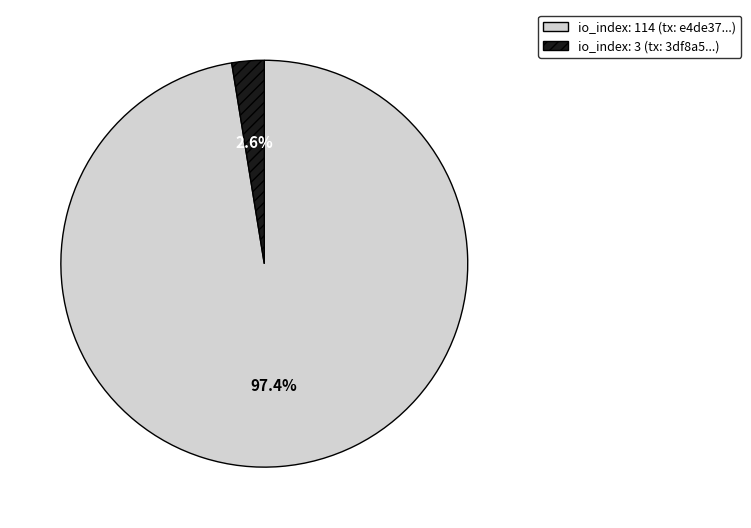

Is there a majority slice in this chart?

Yes